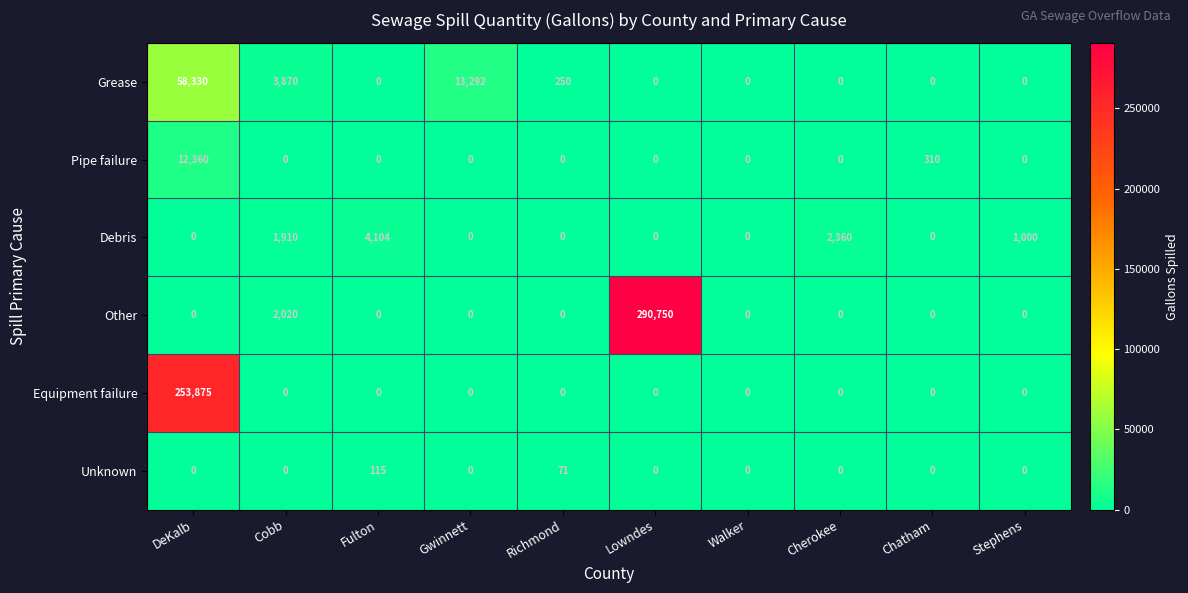

What is the maximum value shown in the chart?

290750